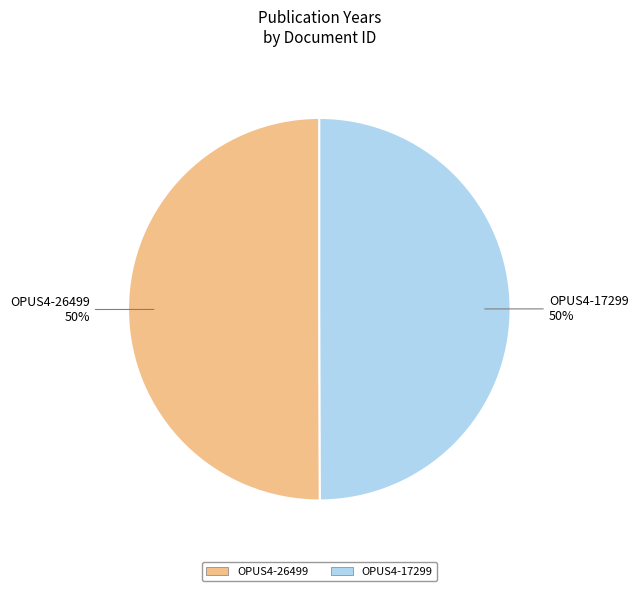

How many slices are in this pie chart?

2